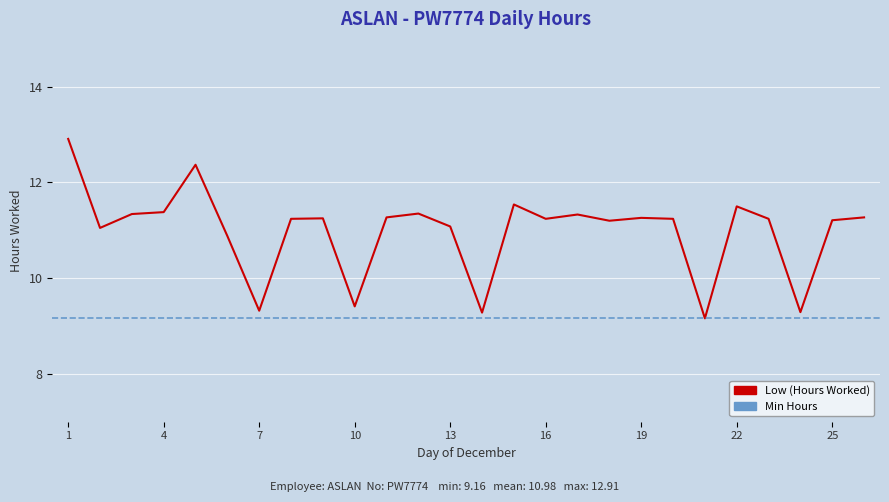

Between 18 and 26, which is larger?

26